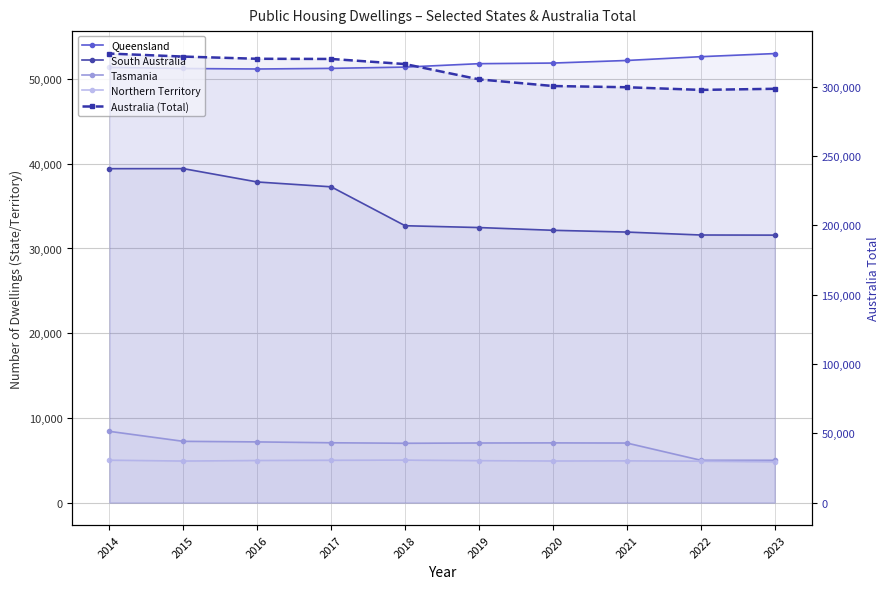

At which category does the chart reach its peak across all series?

2014